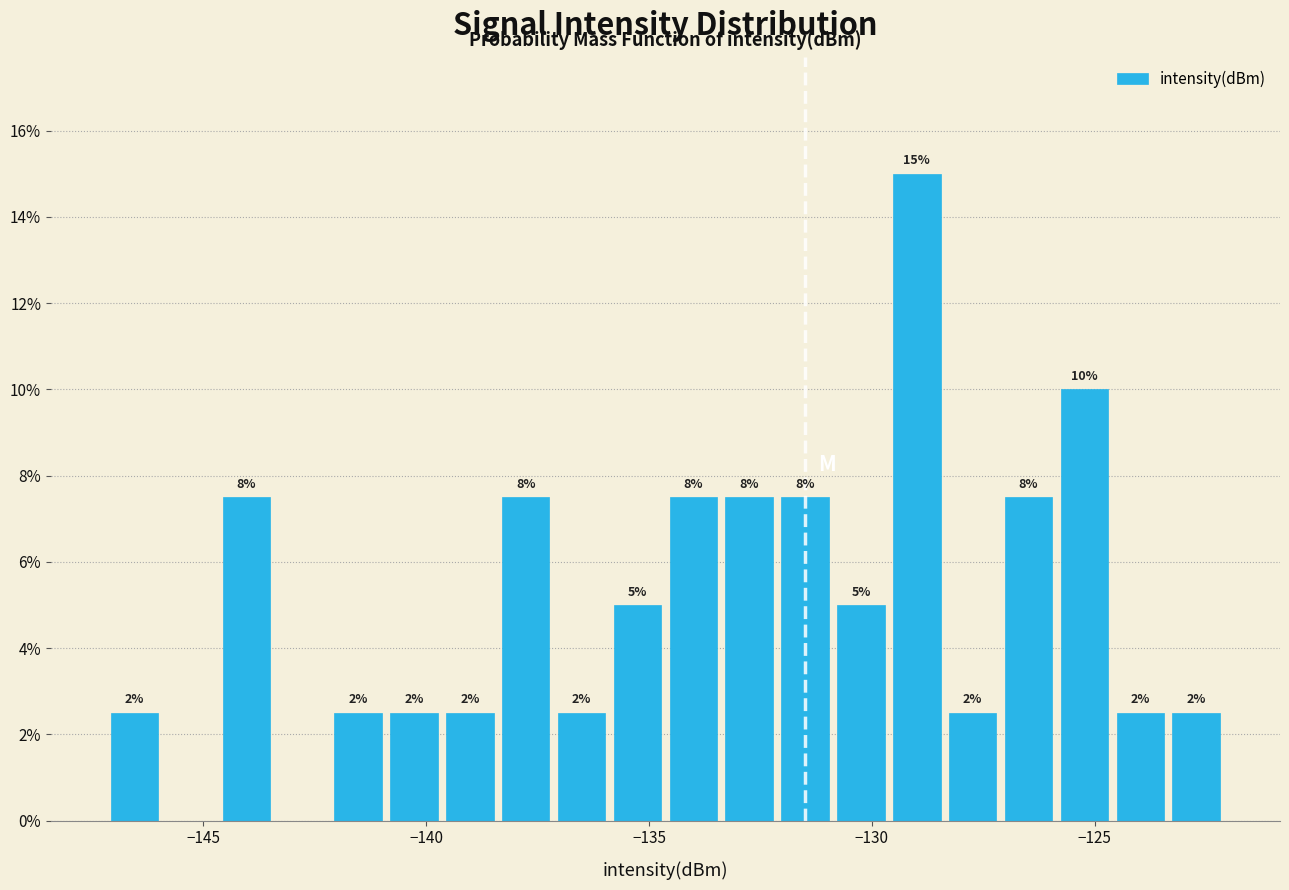

Around what value on the x-axis is the tallest bar? Give the approximate position of its centre, as read against the axis.

-129.0